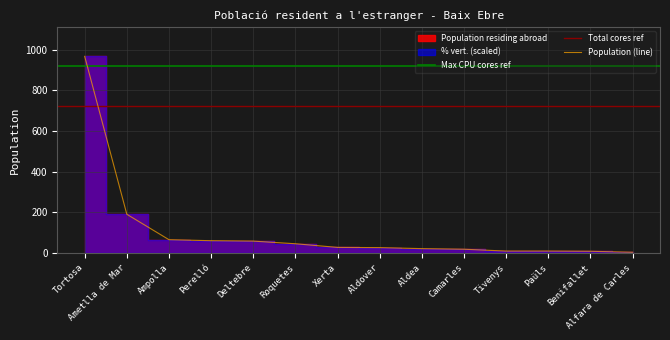

Between Paüls and Alfara de Carles, which is larger?

Paüls